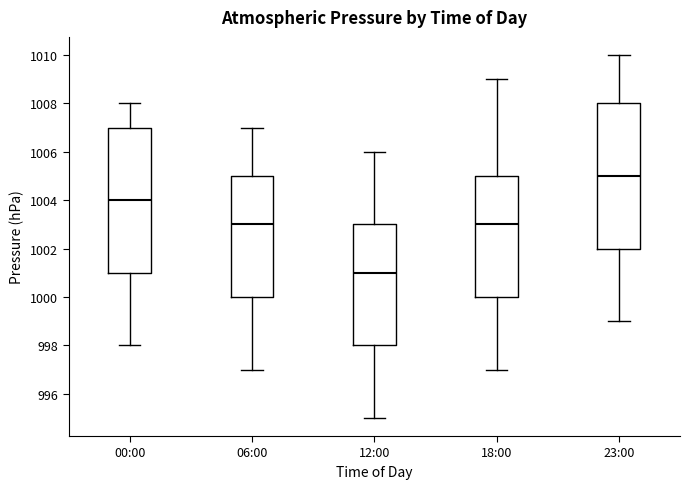

Reading left to right, read every box against the y-axis: the position of its median line, the range the box covers, and the ends of its whiskers. The values are not printed on the chart, so give them approximately, as read against the axis.

00:00: median 1004, box 1001 to 1007, whiskers 998 to 1008
06:00: median 1003, box 1000 to 1005, whiskers 997 to 1007
12:00: median 1001, box 998 to 1003, whiskers 995 to 1006
18:00: median 1003, box 1000 to 1005, whiskers 997 to 1009
23:00: median 1005, box 1002 to 1008, whiskers 999 to 1010